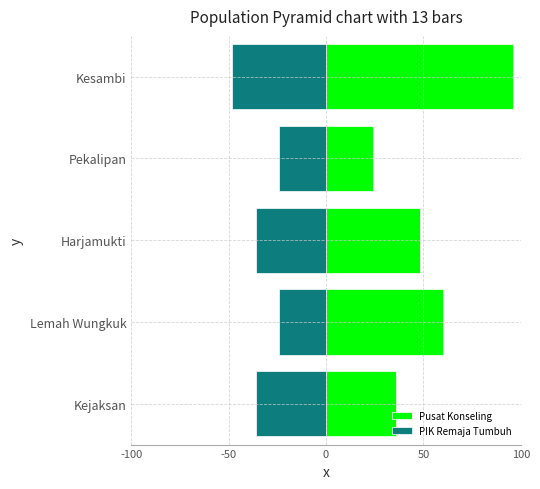

How many groups of bars are there?

5